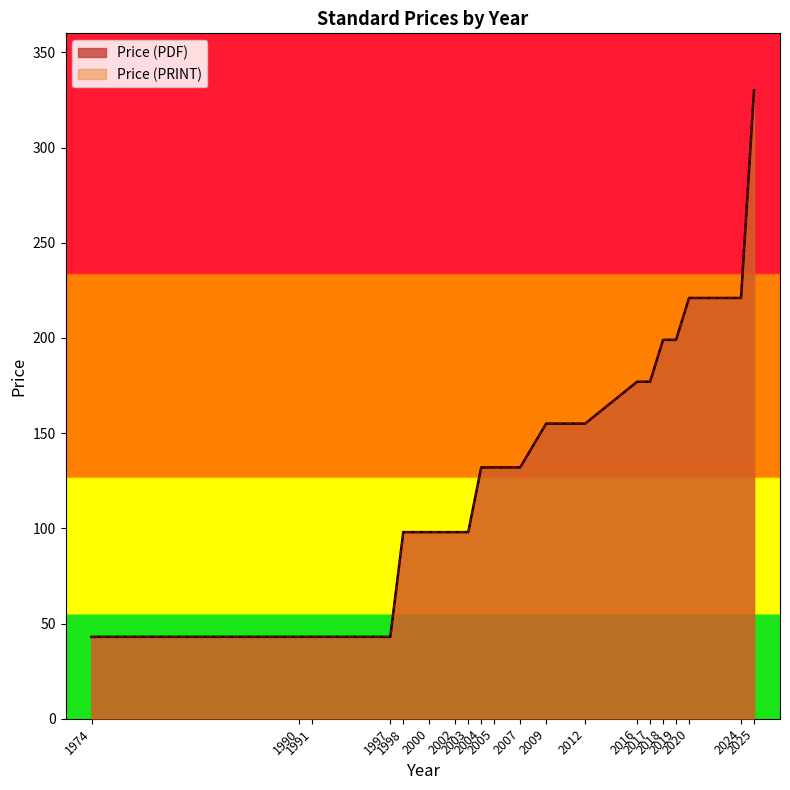

What is the maximum value for Price (PDF)?

330